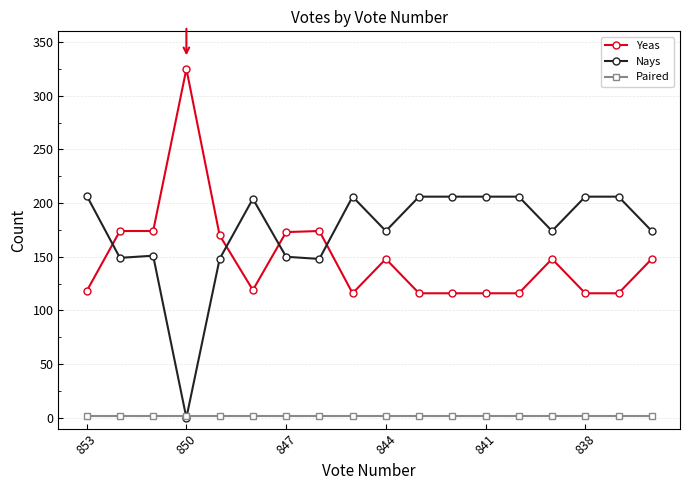

Which series has the largest total across all categories?

Nays